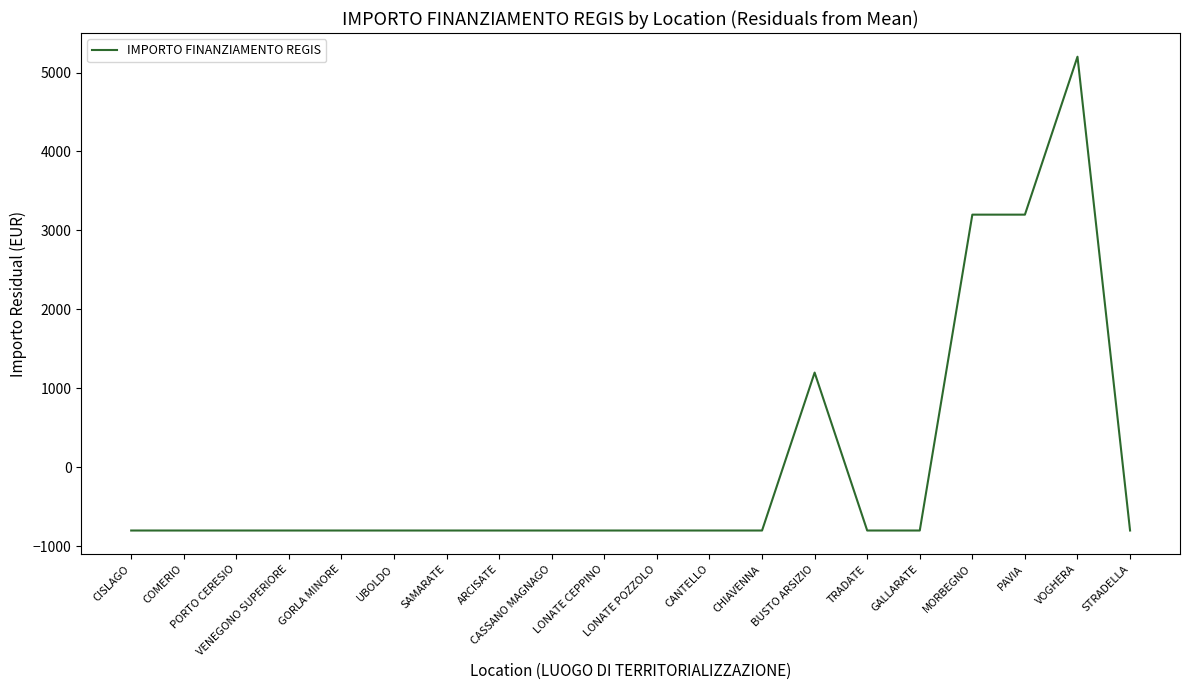

What is the maximum value shown in the chart?

5200